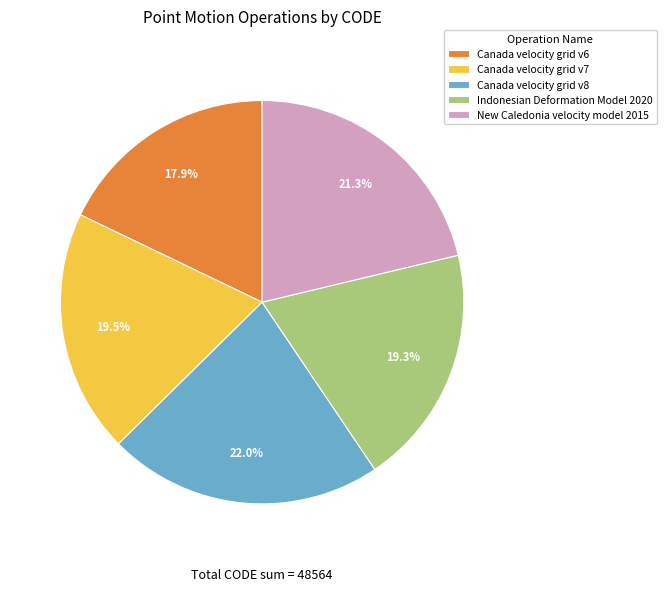

Is it true that Canada velocity grid v7 is 32% of the pie?

False